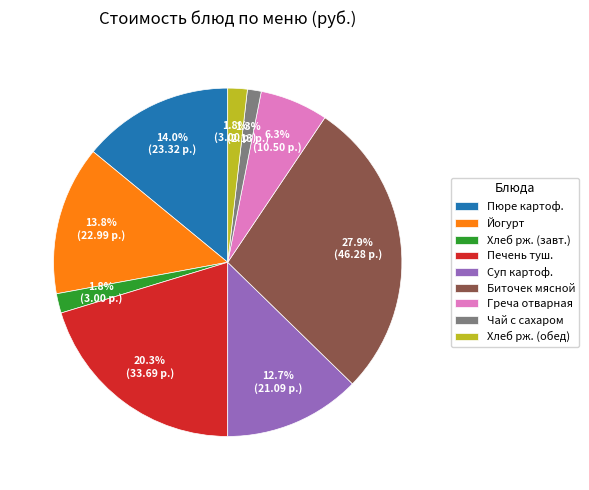

Which has a higher value, Чай с сахаром or Хлеб рж. (обед)?

Хлеб рж. (обед)